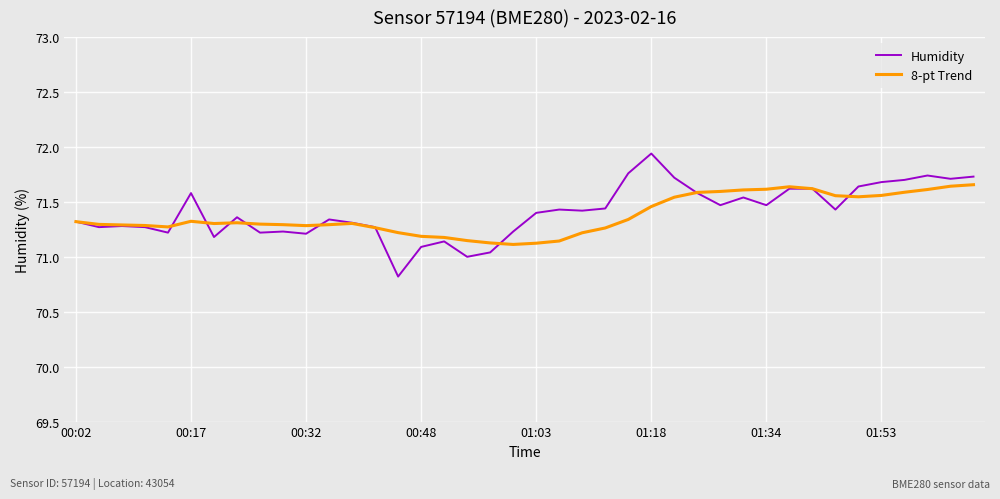

What is the lowest value of the Humidity series?

70.8